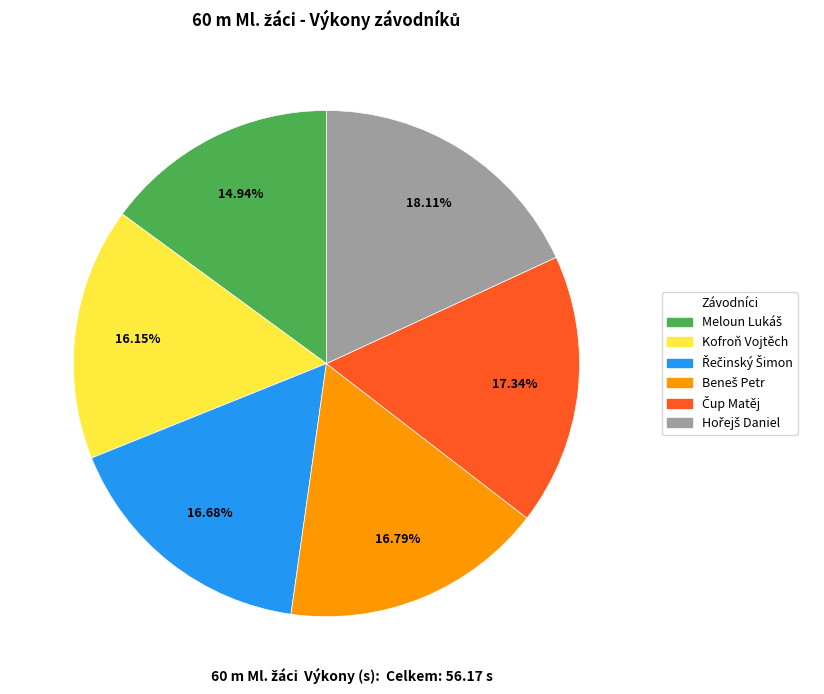

Count the number of slices in the pie.

6